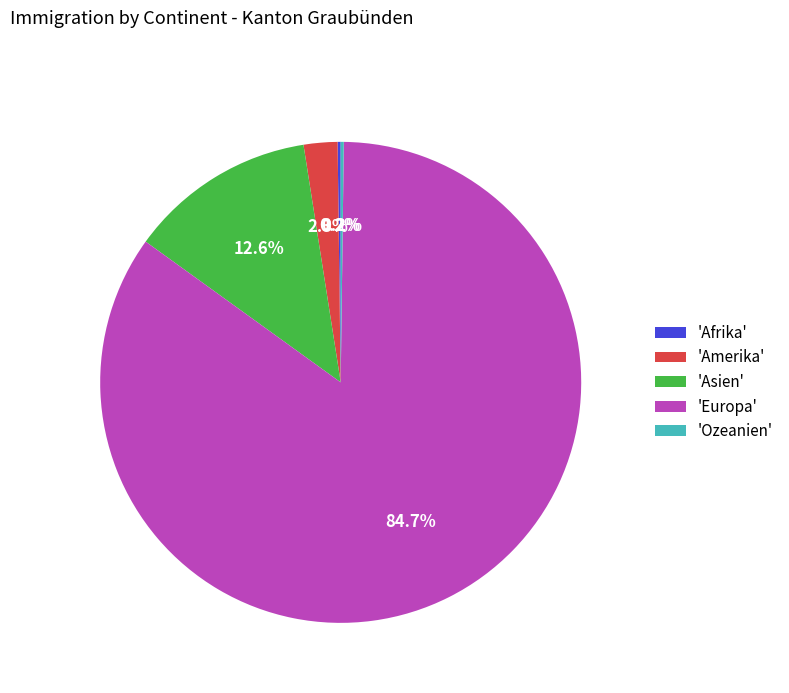

Approximately how many times larger is the value at 'Europa' compared to 'Asien'?

6.7